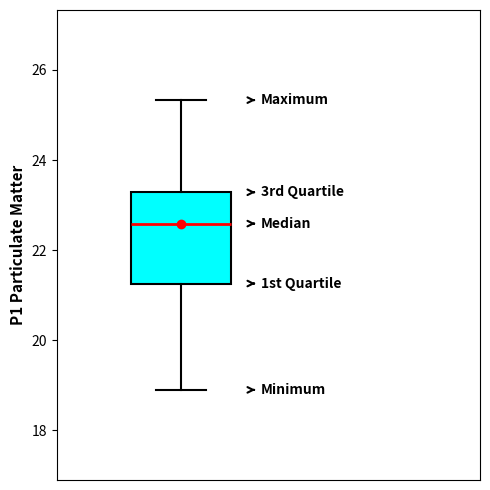

Read this box plot against the y-axis: the position of the median line, the range covered by the box, and the ends of both whiskers. The values are not printed on the chart, so give them approximately, as read against the axis.

median 22.6, box 21.2 to 23.2, whiskers 19.0 to 25.4